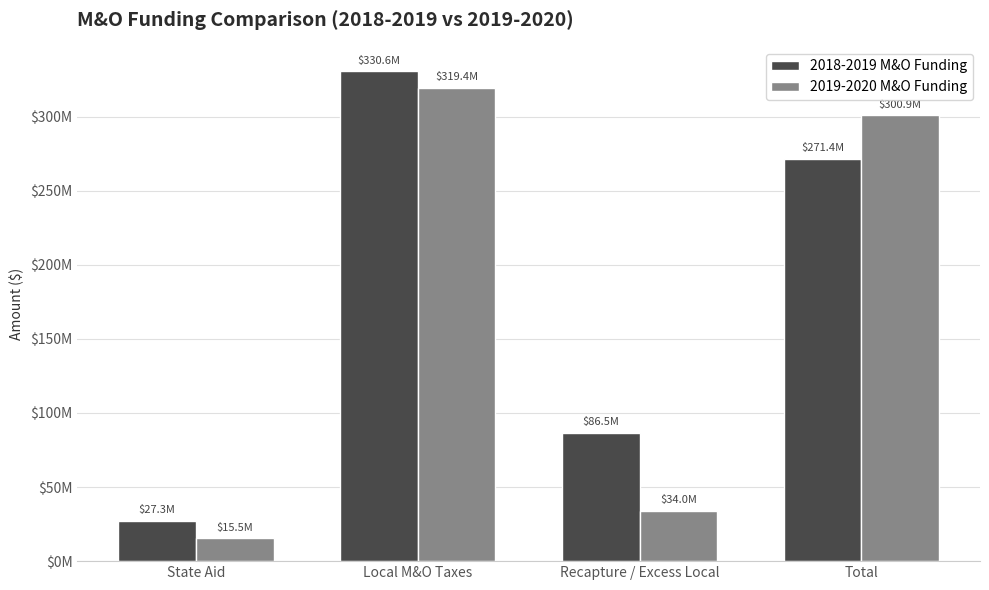

Which label corresponds to the largest value in the chart?

Local M&O Taxes